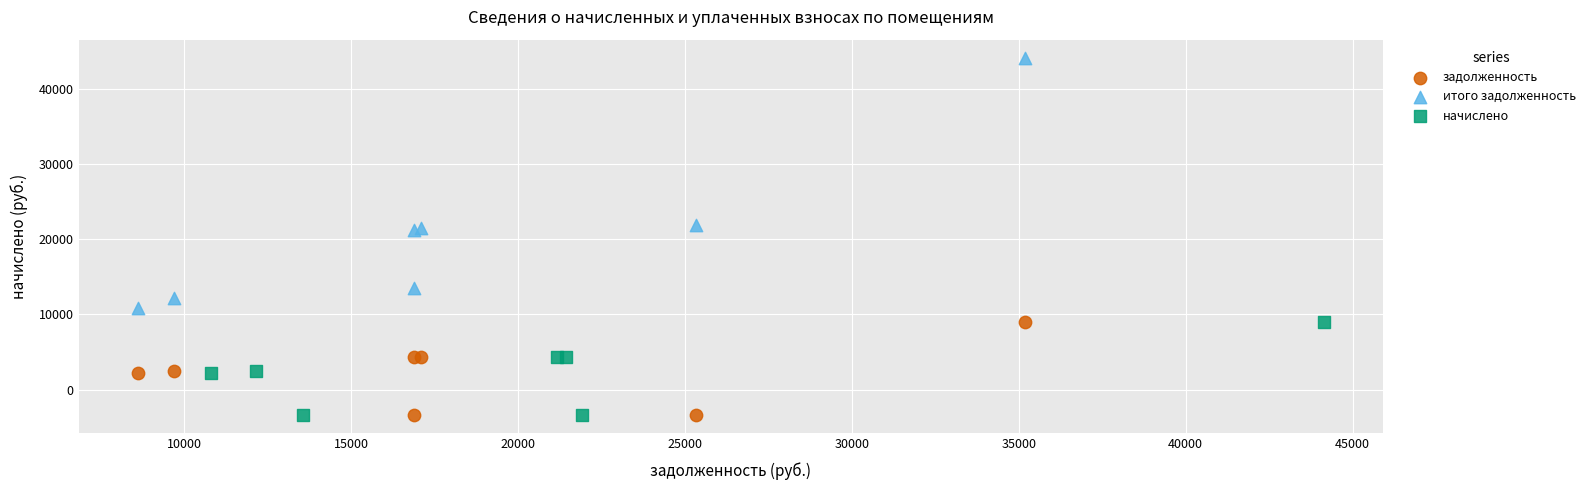

Which series reaches the maximum Y coordinate?

итого задолженность